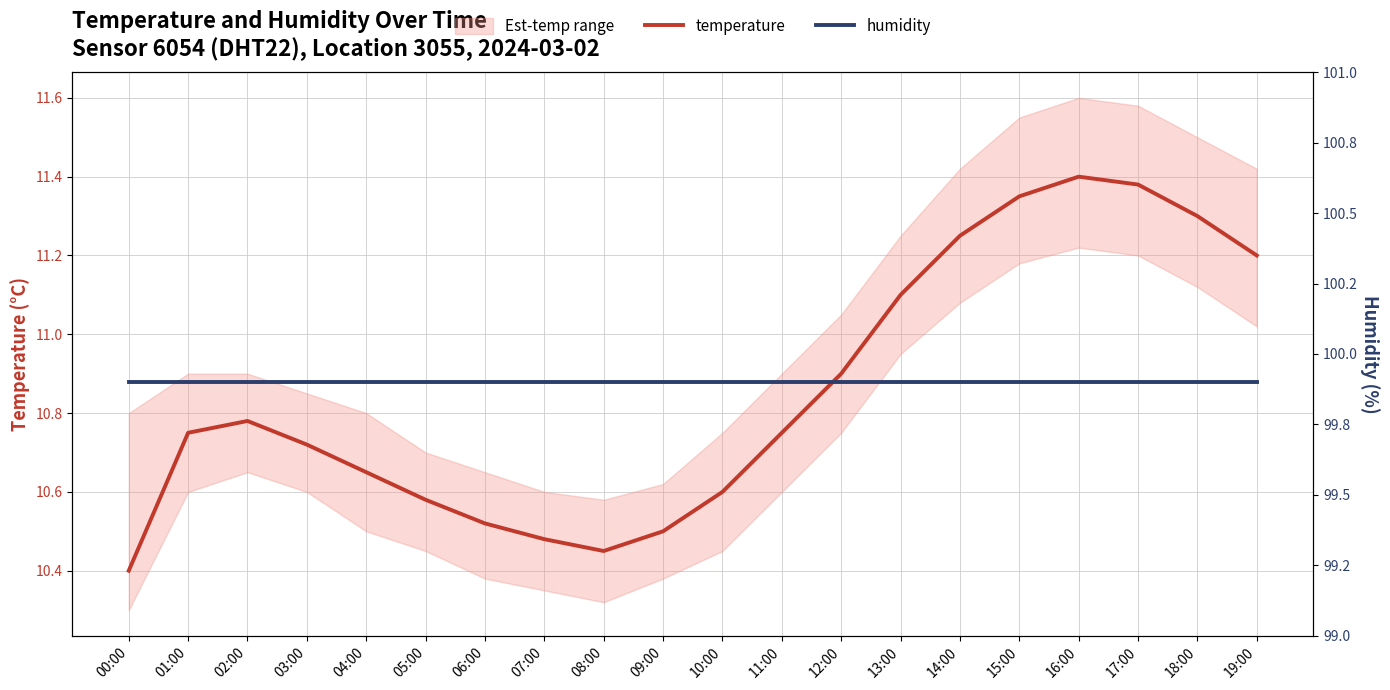

Is it true that humidity equals 99.9 at 17:00?

True